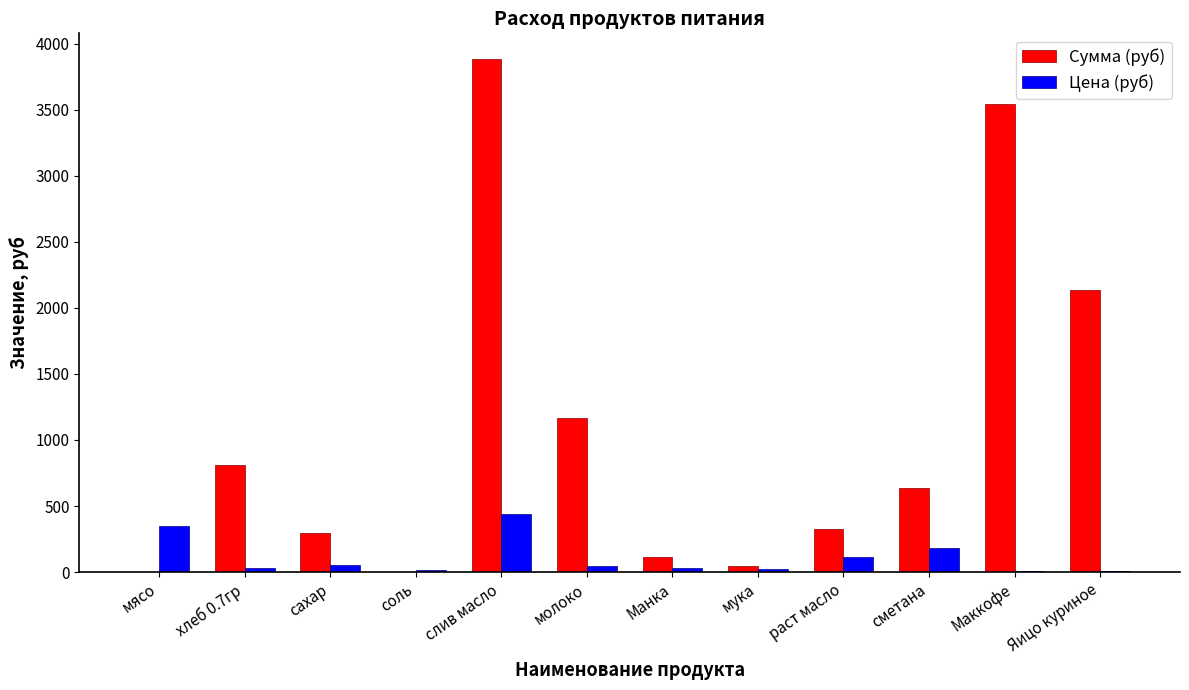

What is the total value across all series at раст масло?

440.7